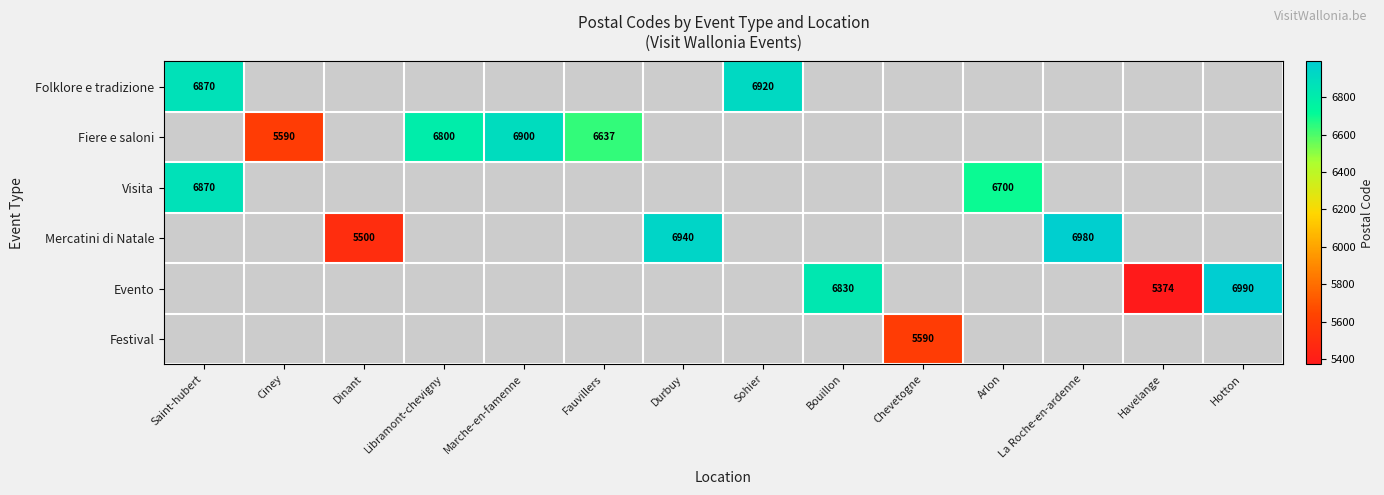

How many distinct data groups are displayed?

6